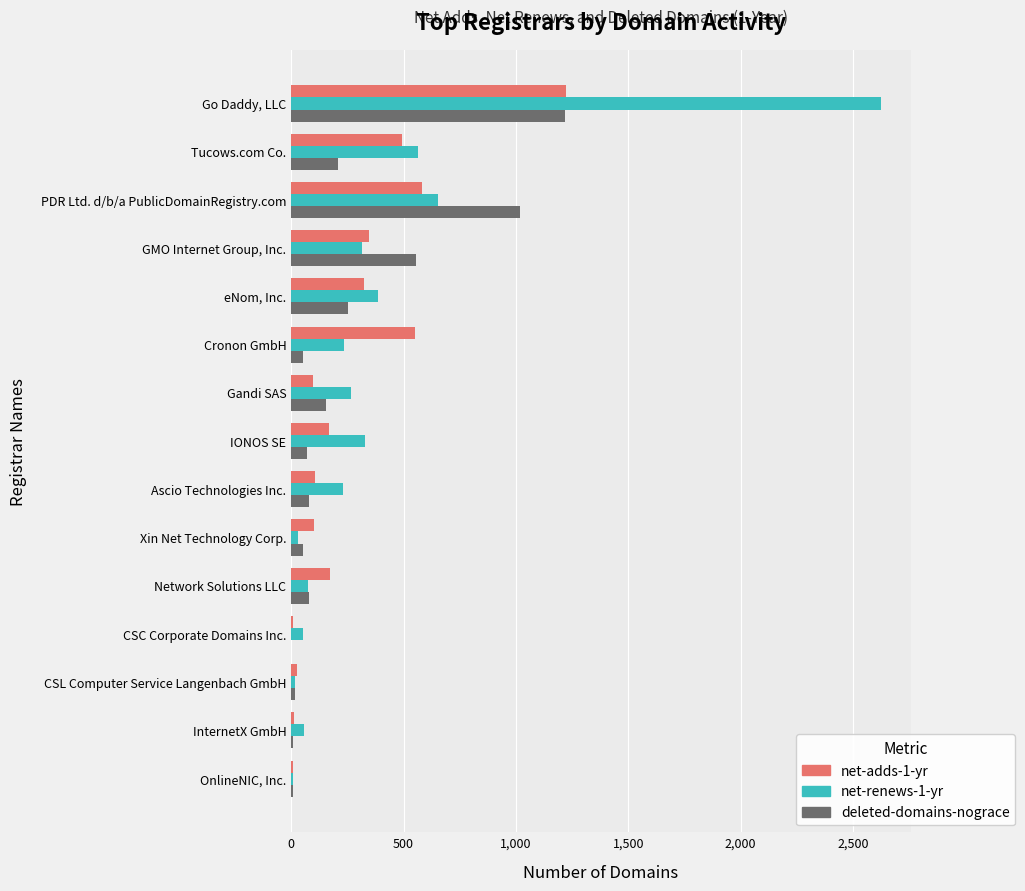

Between GMO Internet Group, Inc. and CSC Corporate Domains Inc., which series saw the biggest shift?

deleted-domains-nograce